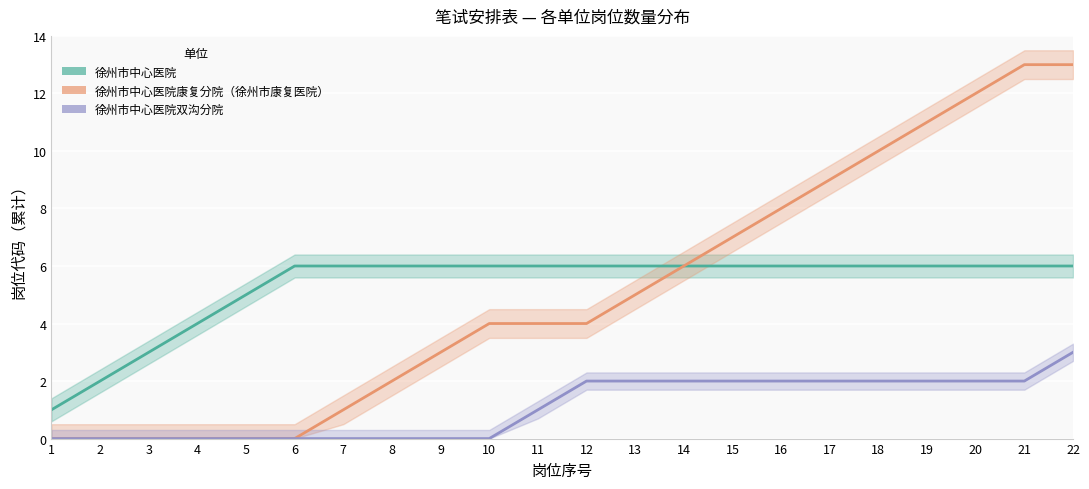

True or false: 徐州市中心医院康复分院（徐州市康复医院） and 徐州市中心医院 intersect in this chart.

False